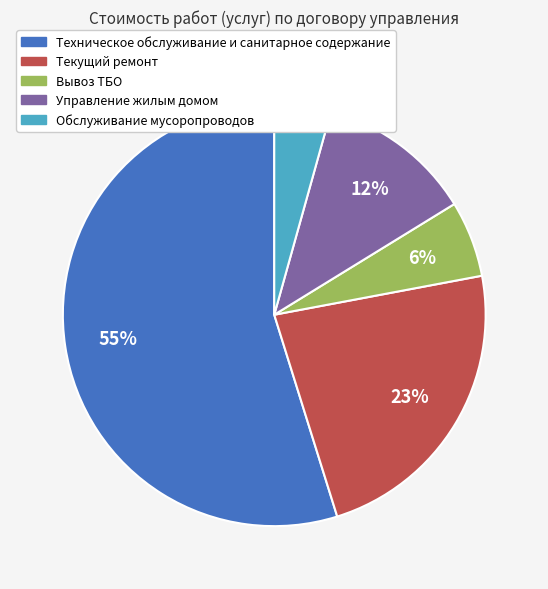

To the nearest percent, what is the combined percentage of Управление жилым домом and Текущий ремонт?

35%